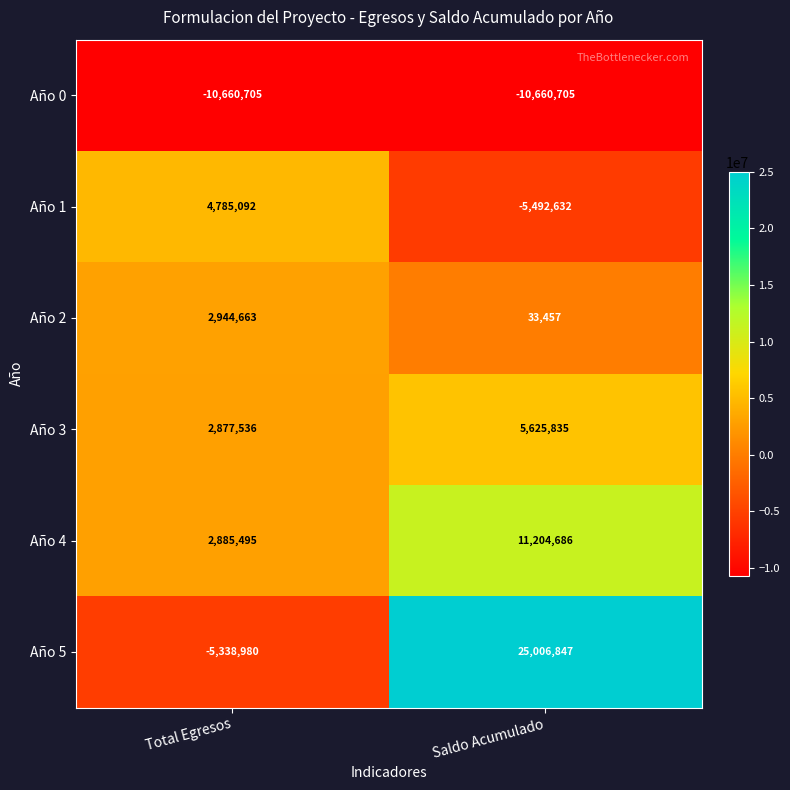

What is the difference between the highest and lowest values at Saldo Acumulado?

35667552